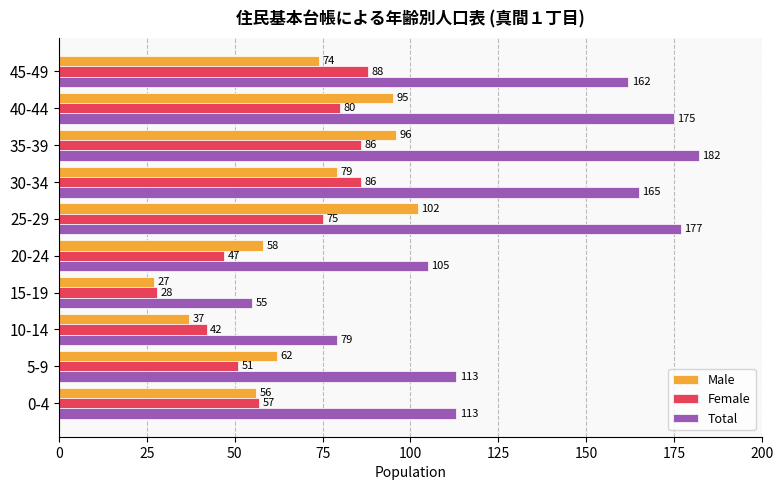

What are all the series names shown in the legend?

Male, Female, Total